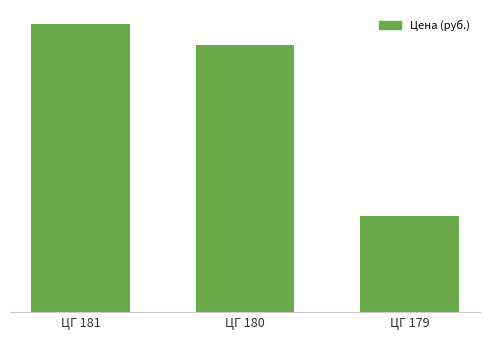

What is the sum of all values?

106837